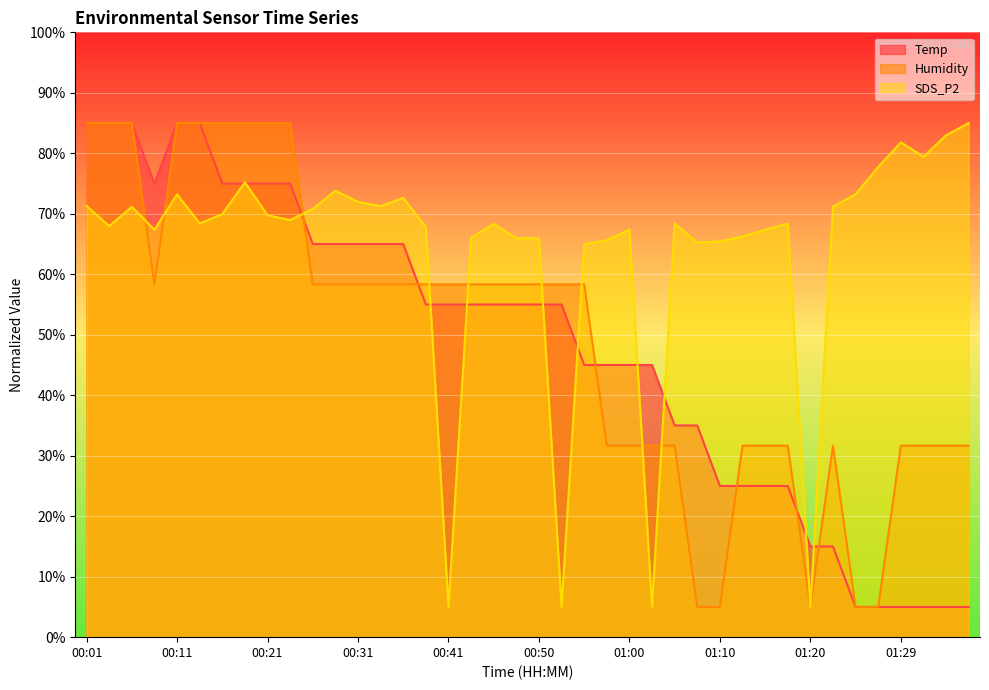

Reading left to right, list all the values displayed in this chart.

Temp: 85.0	85.0	85.0	75.0	85.0	85.0	75.0	75.0	75.0	75.0	65.0	65.0	65.0	65.0	65.0	55.0	55.0	55.0	55.0	55.0	55.0	55.0	45.0	45.0	45.0	45.0	35.0	35.0	25.0	25.0	25.0	25.0	15.0	15.0	5.0	5.0	5.0	5.0	5.0	5.0
Humidity: 85.0	85.0	85.0	58.3	85.0	85.0	85.0	85.0	85.0	85.0	58.3	58.3	58.3	58.3	58.3	58.3	58.3	58.3	58.3	58.3	58.3	58.3	58.3	31.7	31.7	31.7	31.7	5.0	5.0	31.7	31.7	31.7	5.0	31.7	5.0	5.0	31.7	31.7	31.7	31.7
SDS_P2: 71.3	68.0	71.1	67.4	73.2	68.4	70.0	75.2	69.8	69.0	70.8	73.8	72.0	71.3	72.6	67.8	5.0	66.0	68.3	65.9	66.0	5.0	65.0	65.6	67.4	5.0	68.4	65.2	65.4	66.2	67.4	68.4	5.0	71.2	73.2	77.7	81.8	79.4	83.0	85.0